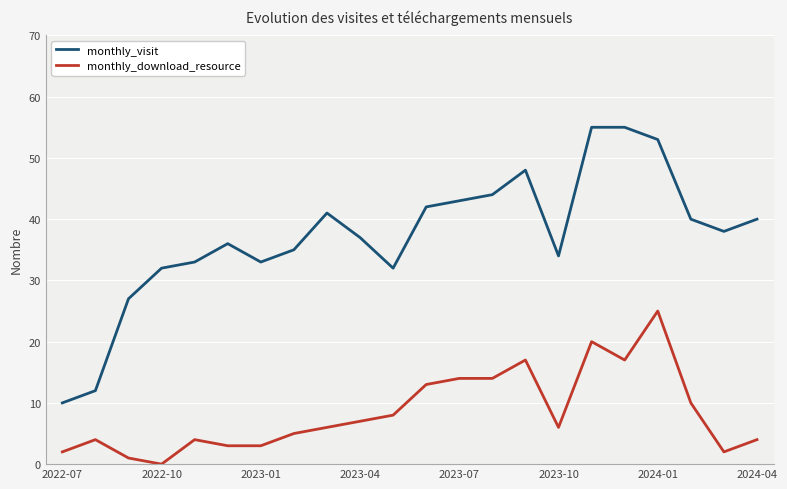

At how many categories does at least one series exceed 51?

3